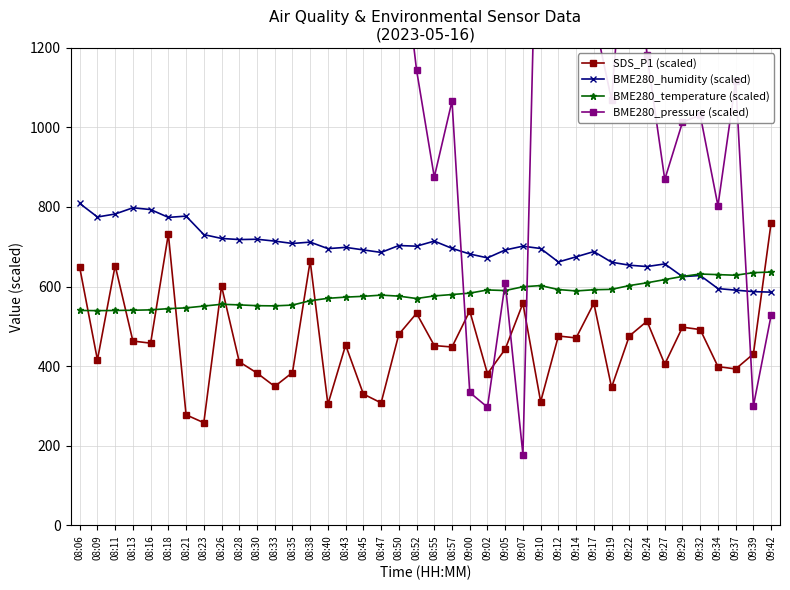

Which series has the largest total across all categories?

BME280_pressure (scaled)